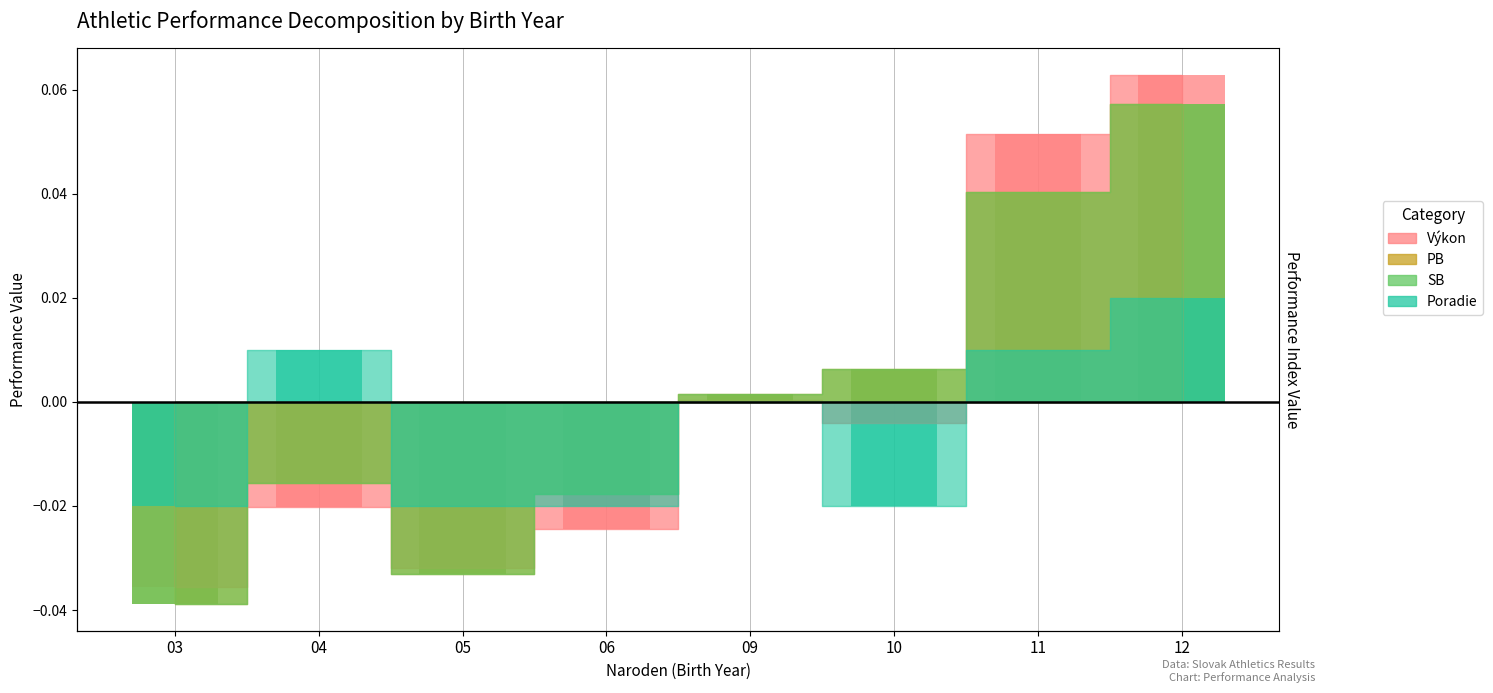

At which category is the sum across all series the highest?

12